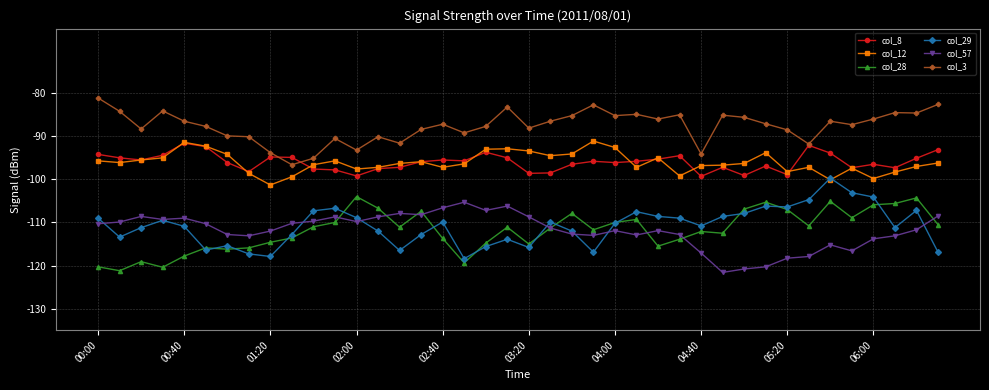

True or false: col_28 and col_3 cross at least once.

False